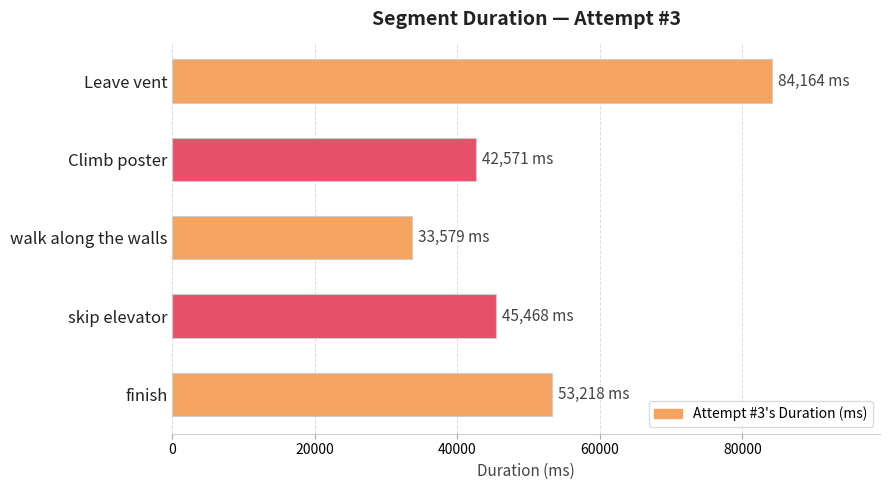

How many series are shown in this chart?

1